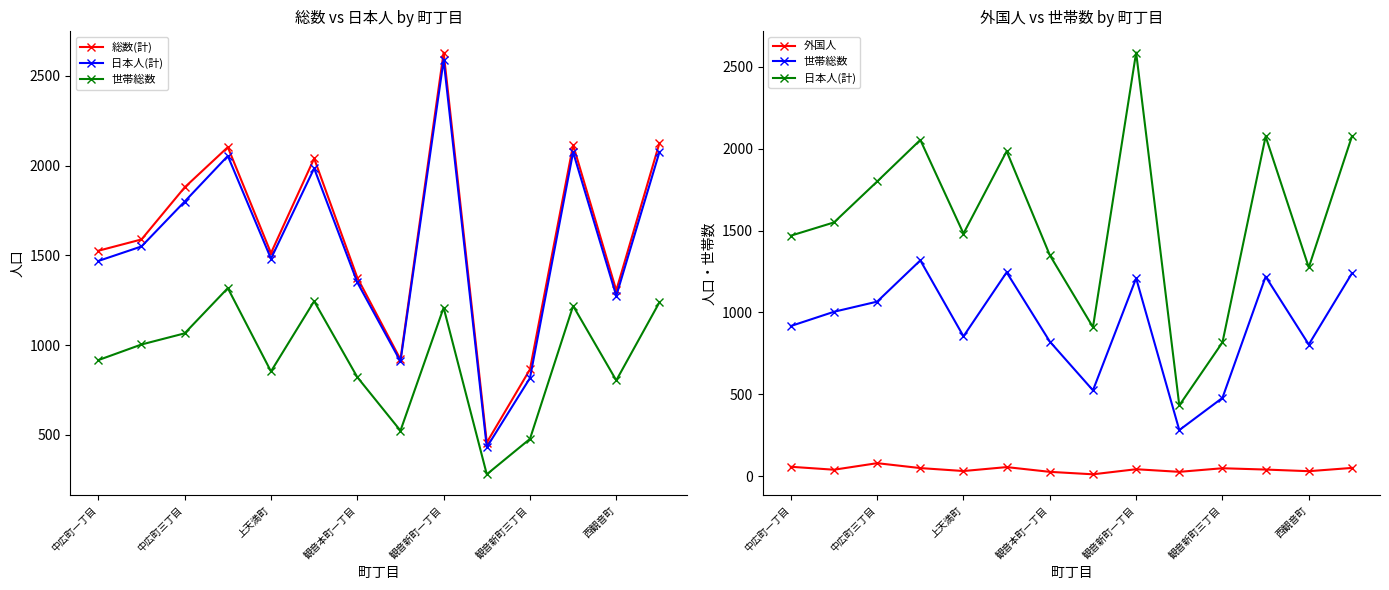

What value does the 総数(計) series have at 観音新町三丁目?

865